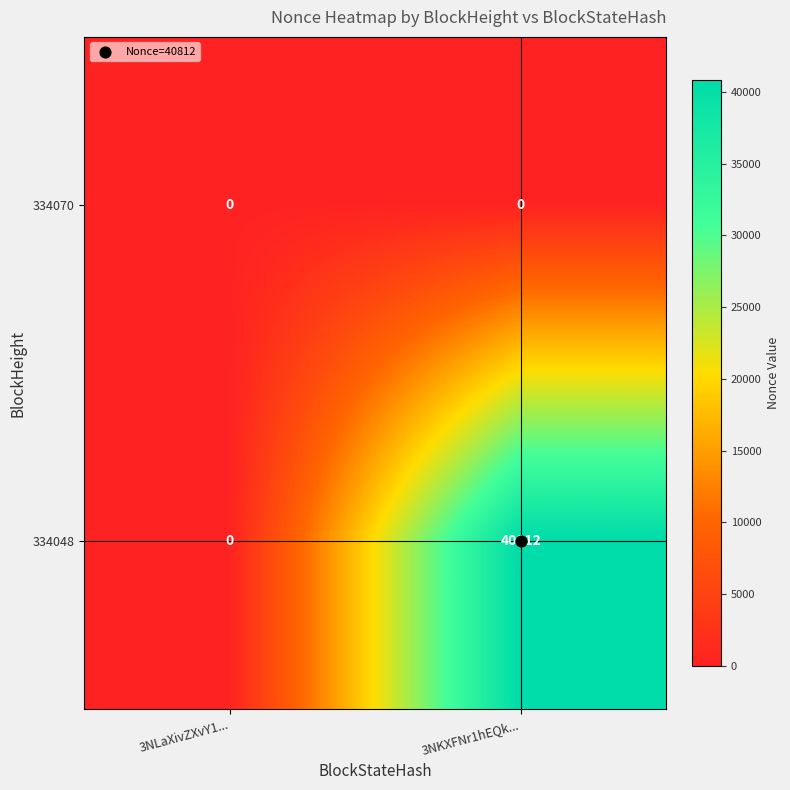

At which category is the sum across all series the highest?

3NKXFNr1hEQk...